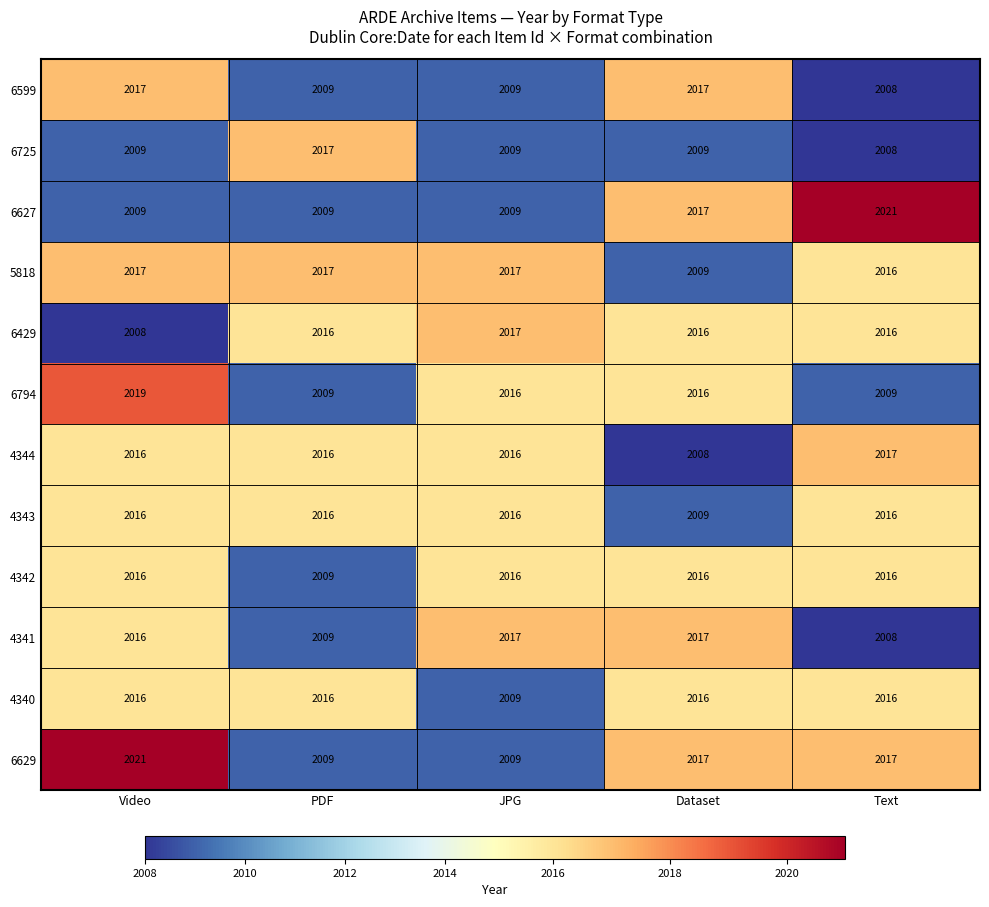

What is the spread (max minus min) of values at JPG?

8